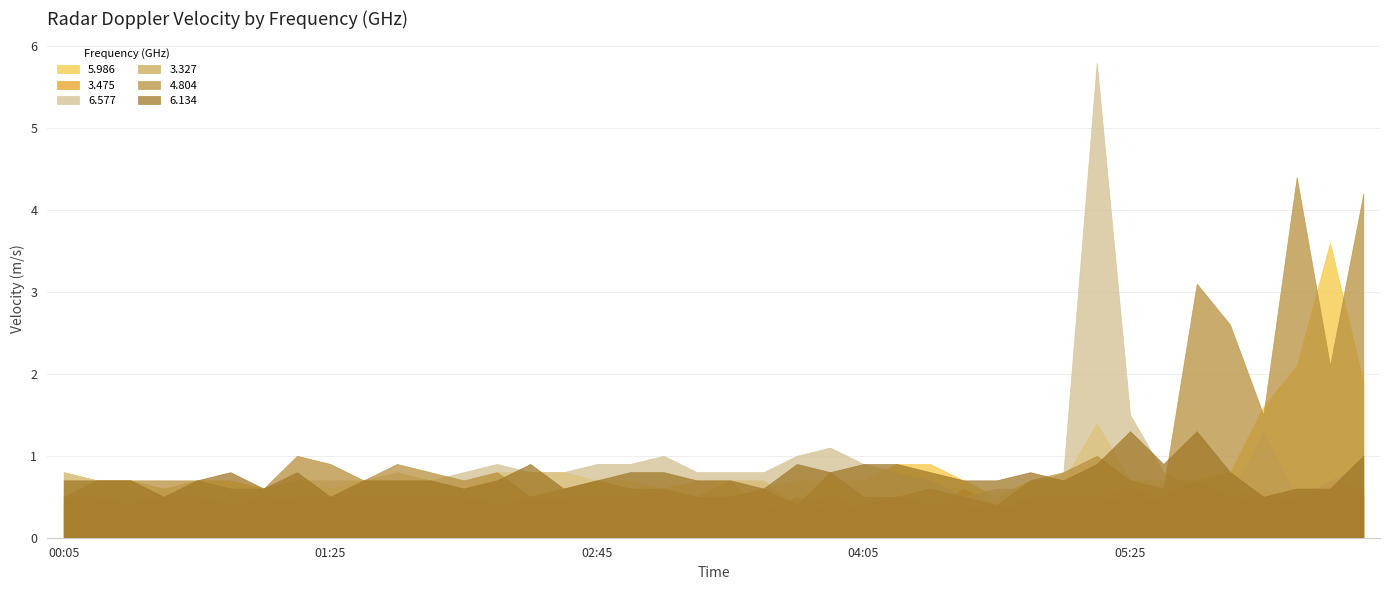

List the labels in order of 5.986 value, largest first.

1997/09/10 06:25, 1997/09/10 06:15, 1997/09/10 06:35, 1997/09/10 06:05, 1997/09/10 05:15, 1997/09/10 04:15, 1997/09/10 04:25, 1997/09/10 00:05, 1997/09/10 02:15, 1997/09/10 02:25, 1997/09/10 02:35, 1997/09/10 05:55, 1997/09/10 00:15, 1997/09/10 00:25, 1997/09/10 00:45, 1997/09/10 00:55, 1997/09/10 01:15, 1997/09/10 01:35, 1997/09/10 01:45, 1997/09/10 01:55, 1997/09/10 02:45, 1997/09/10 02:55, 1997/09/10 03:15, 1997/09/10 03:45, 1997/09/10 03:55, 1997/09/10 04:05, 1997/09/10 04:35, 1997/09/10 04:55, 1997/09/10 05:05, 1997/09/10 05:25, 1997/09/10 05:35, 1997/09/10 05:45, 1997/09/10 00:35, 1997/09/10 01:05, 1997/09/10 01:25, 1997/09/10 02:05, 1997/09/10 03:05, 1997/09/10 03:25, 1997/09/10 03:35, 1997/09/10 04:45